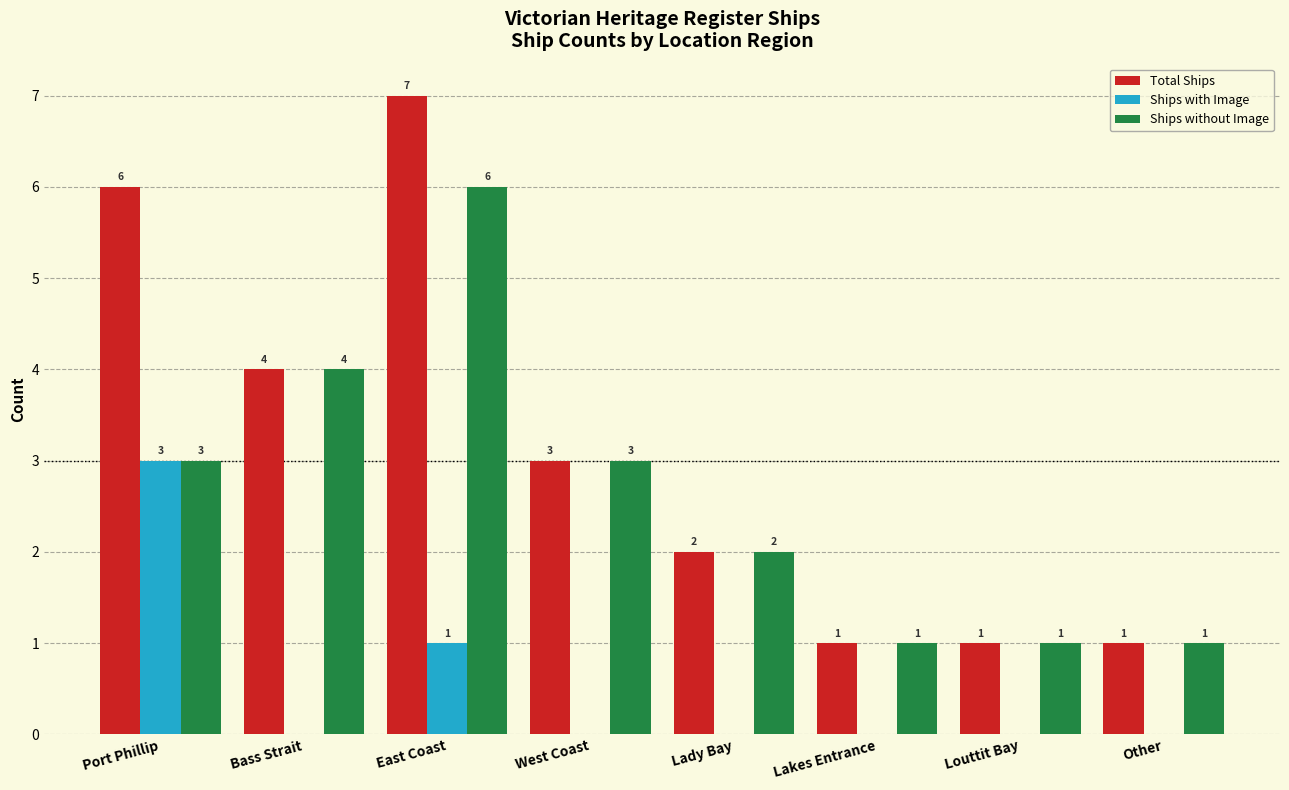

What is the total value across all series at Port Phillip?

12